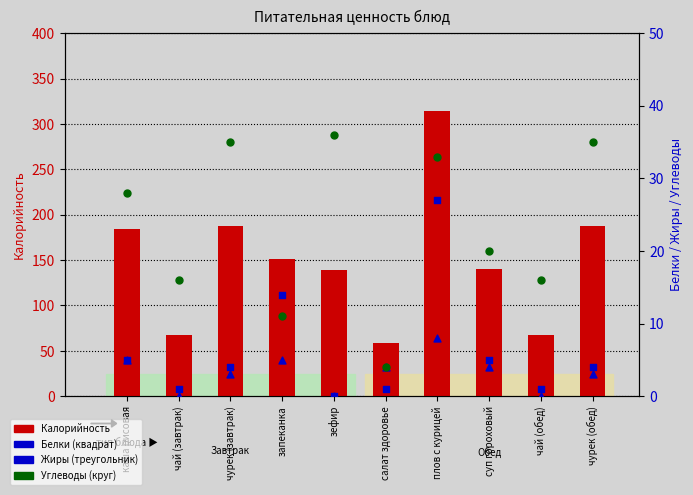

Which series reaches the minimum Y coordinate?

Белки